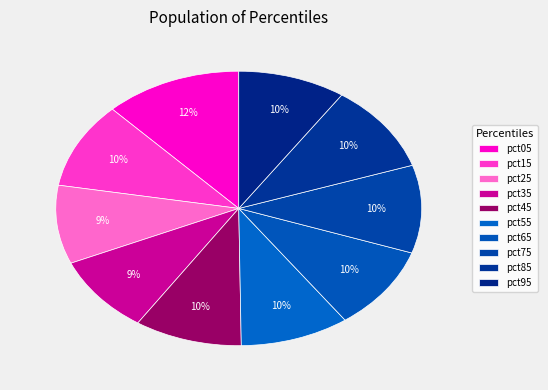

Count the number of slices in the pie.

10